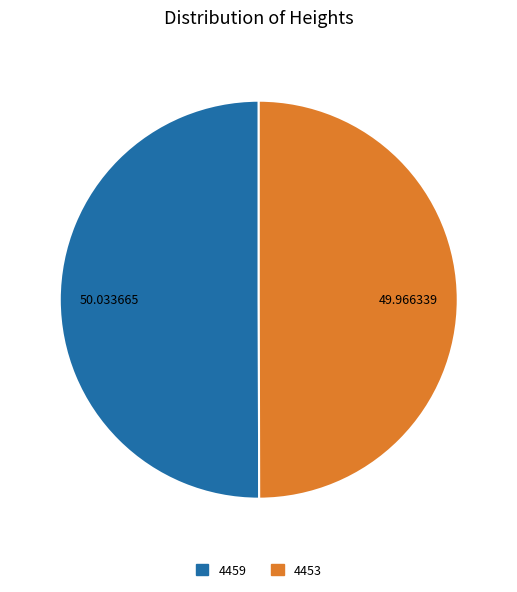

Approximately how many times larger is the value at 4459 compared to 4453?

1.0